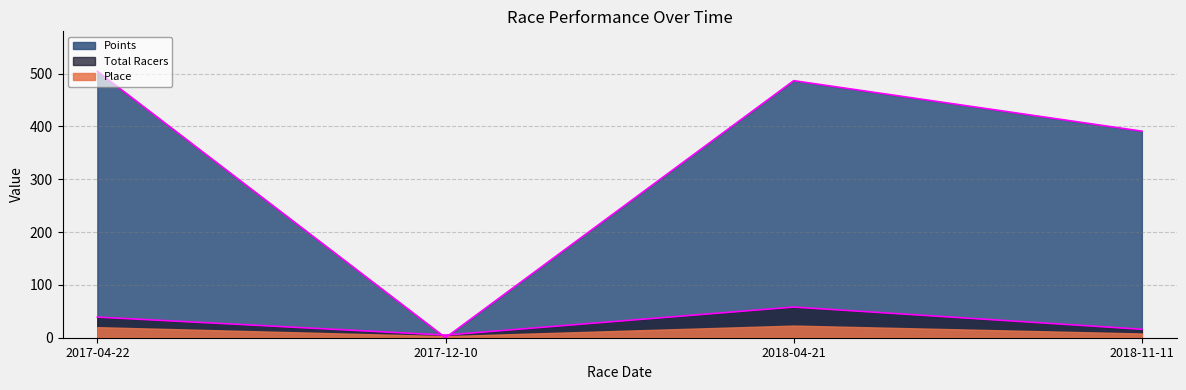

How many positive values does the Points series have?

3